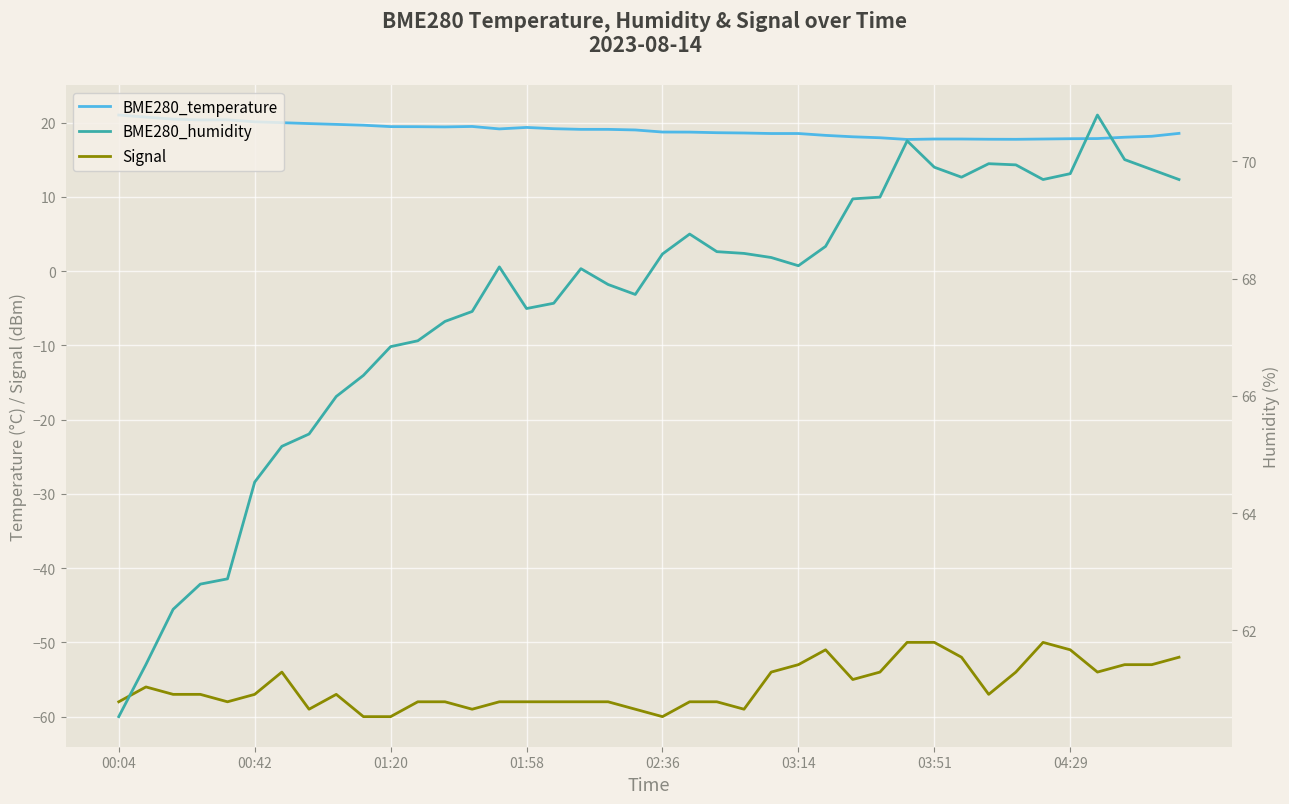

What is the difference between the maximum and minimum values in the Signal series?

10.0